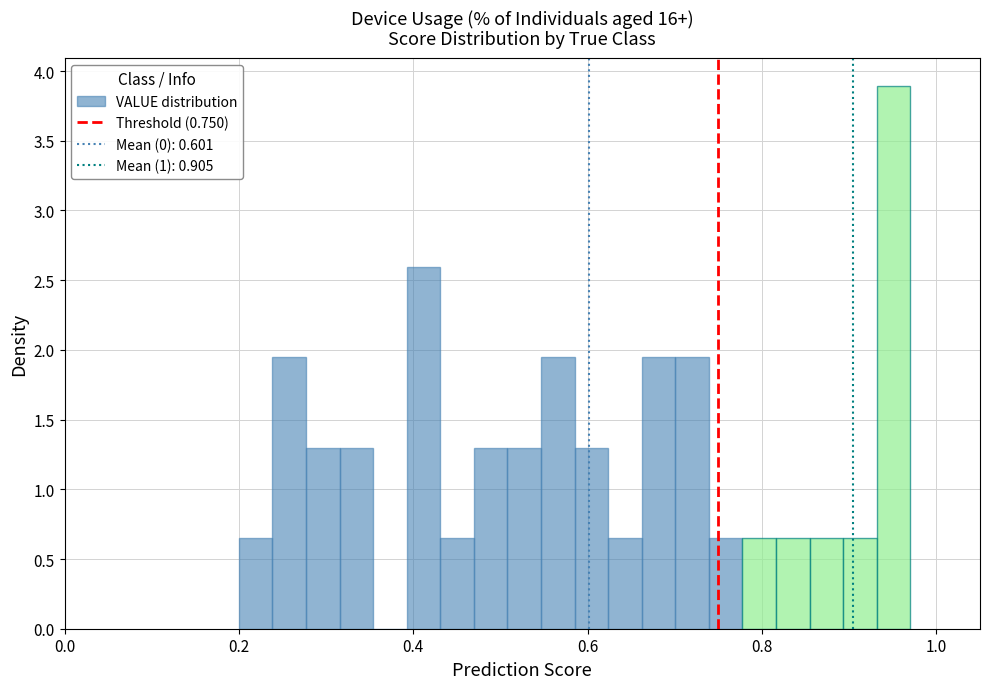

Around what value on the x-axis is the tallest bar? Give the approximate position of its centre, as read against the axis.

0.96